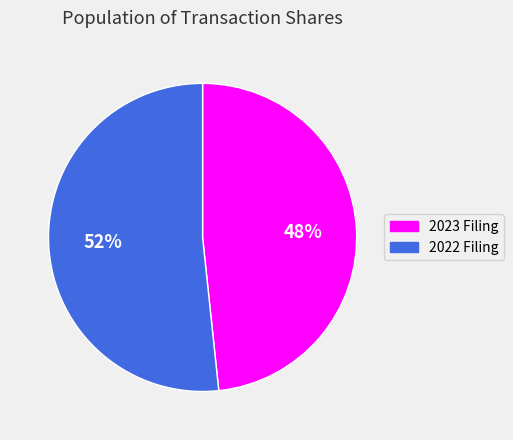

Is the sum of 2023 Filing and 2022 Filing greater than half?

Yes